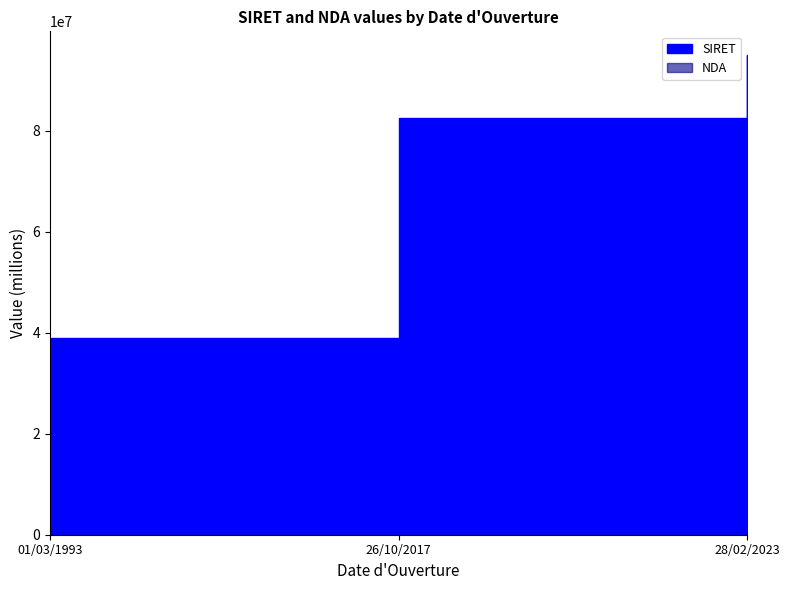

How many data points in NDA are less than 11930?

1